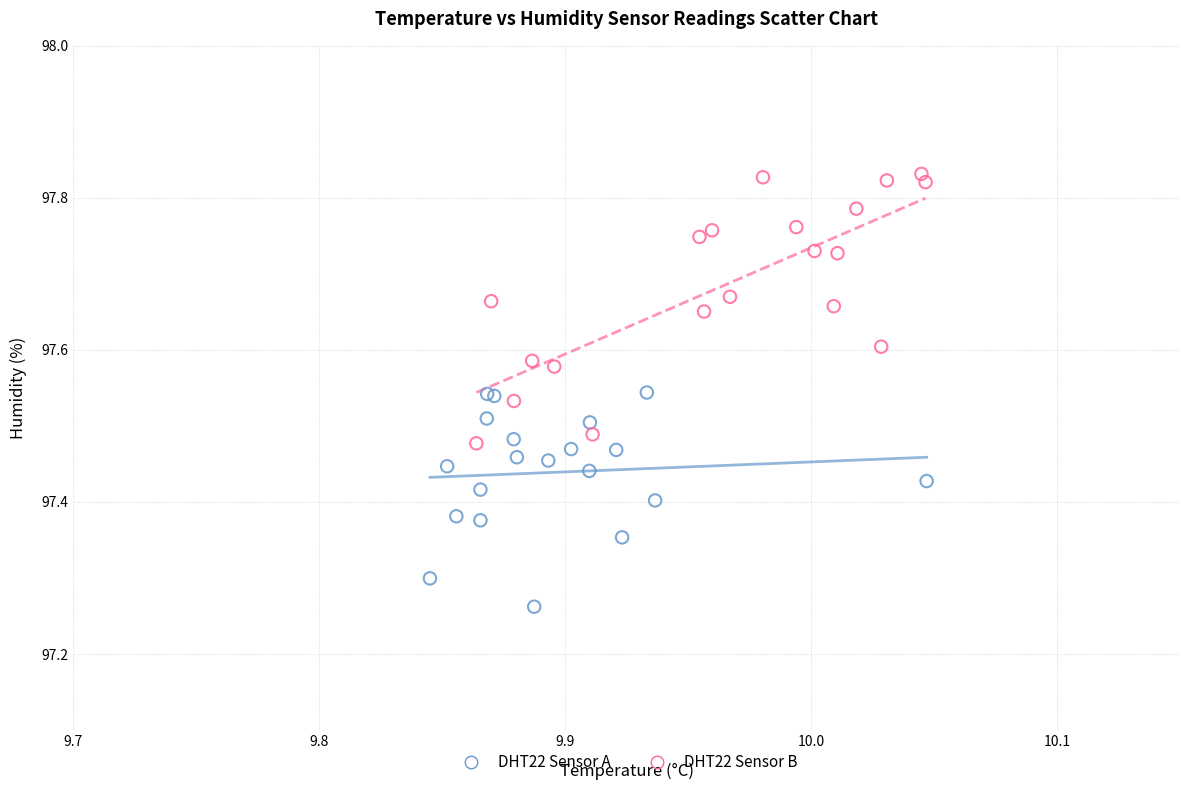

Which series has the widest spread of Y values?

DHT22 Sensor B